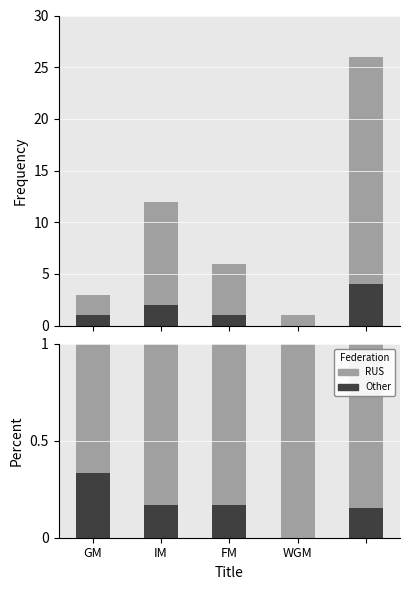

At which label is Other closest to 0?

WGM